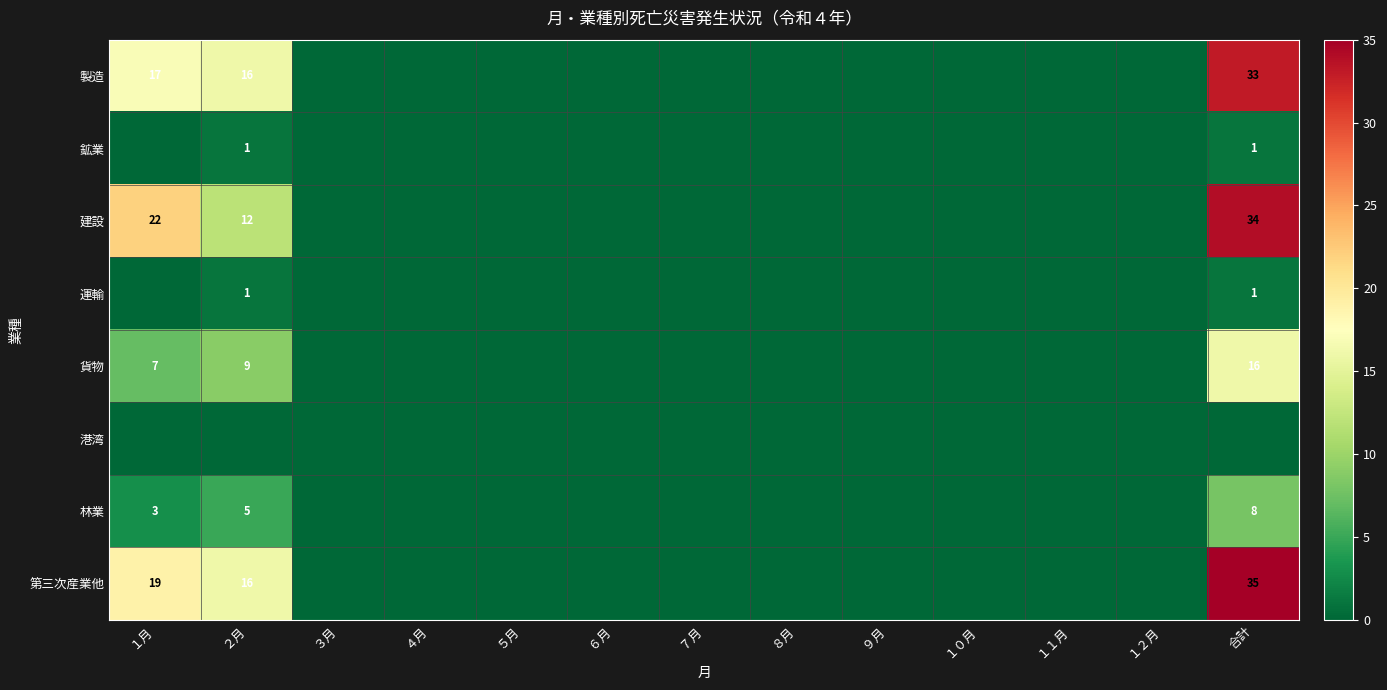

The 林業 series shows 2 at 合計. True or false?

False